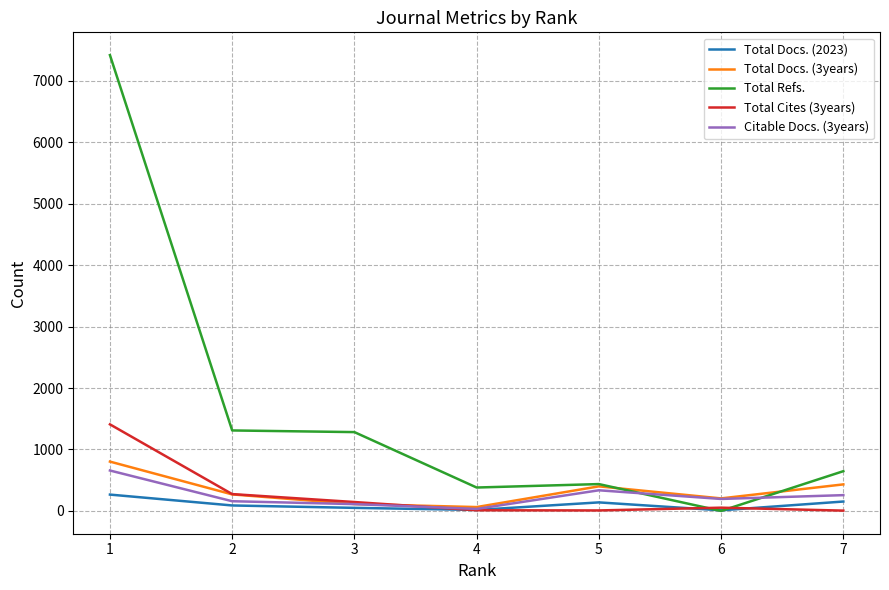

At which label does Citable Docs. (3years) first exceed 195?

1